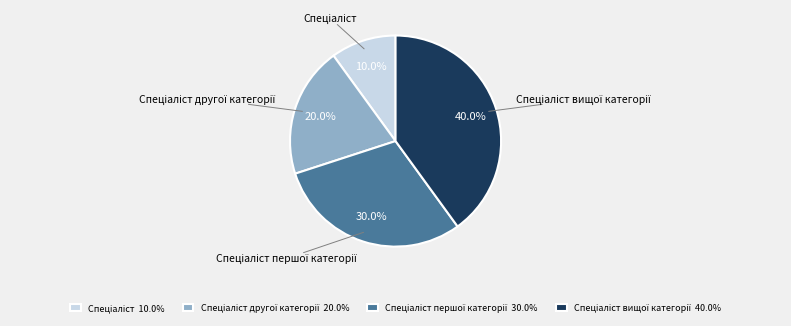

Is there a majority slice in this chart?

No